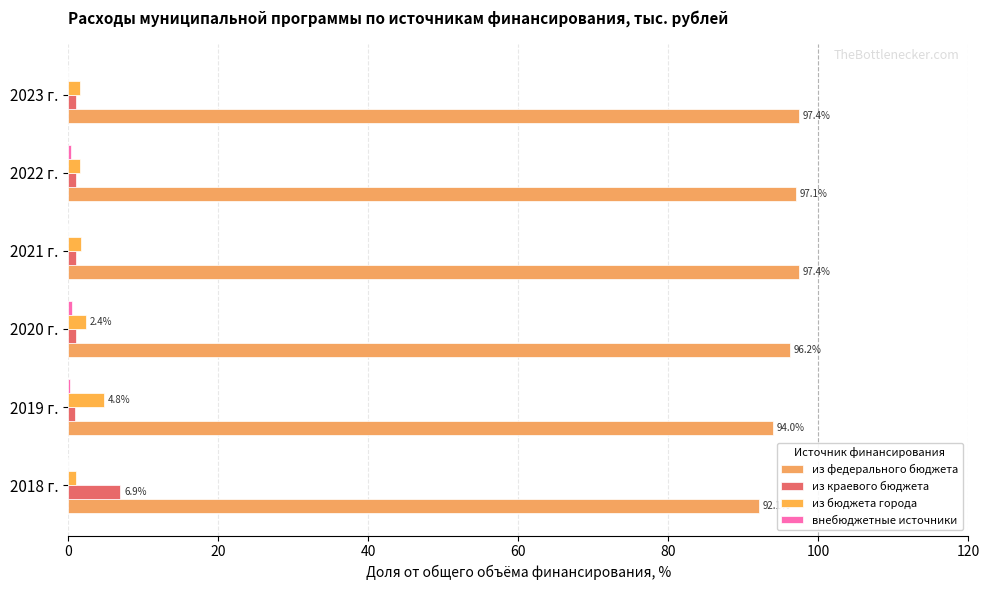

How many distinct data groups are displayed?

4